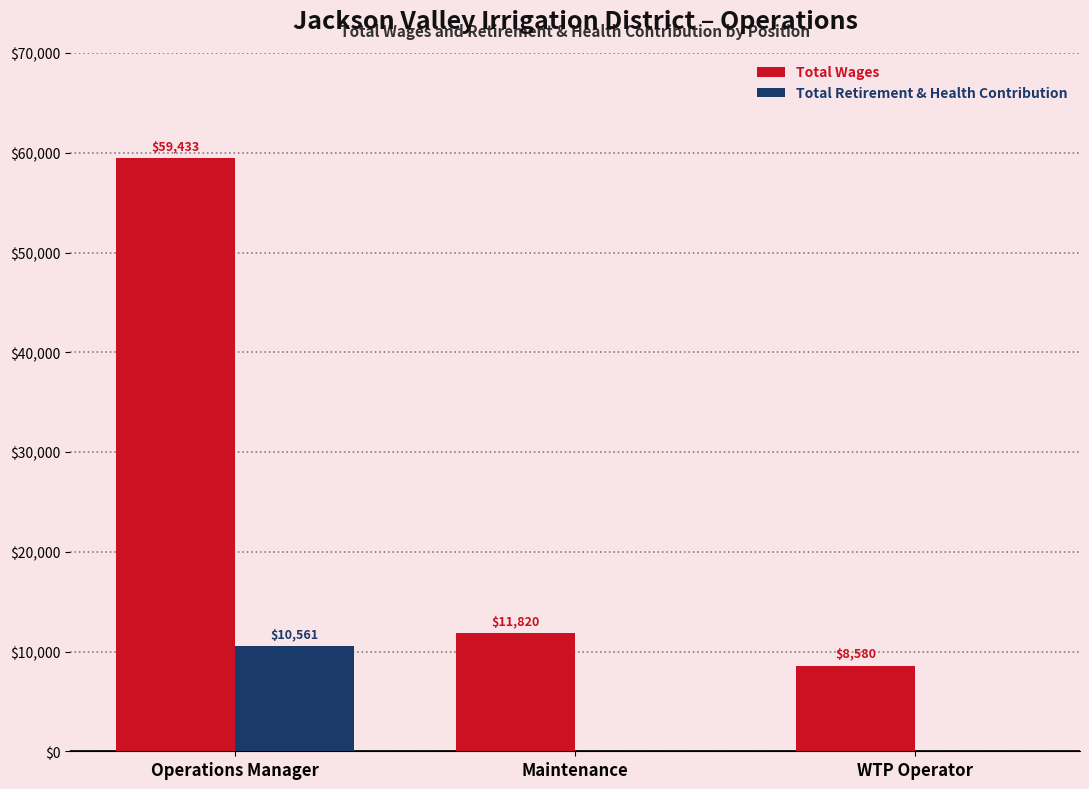

At which label is Total Wages closest to 34006?

Maintenance